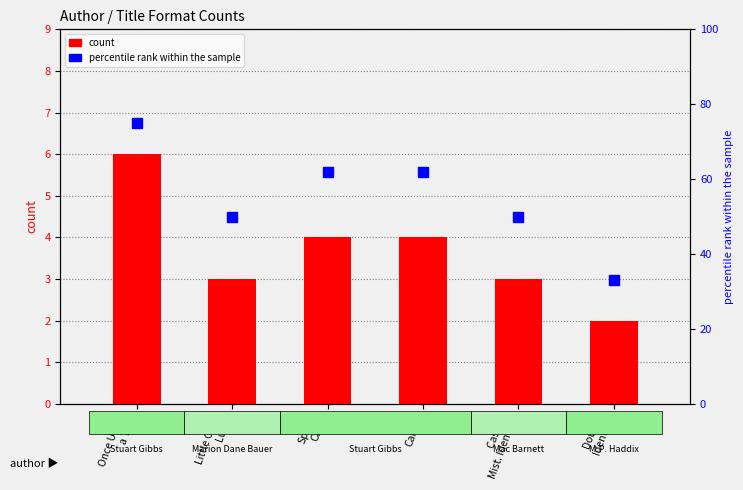

What is the label of the 2nd bar from the right?

Case of
Mist. Identity